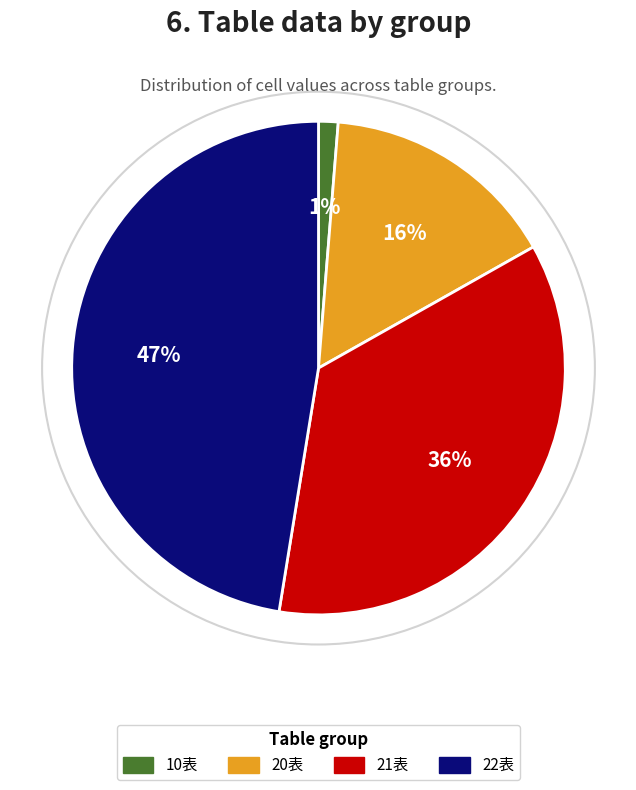

How many slices are in this pie chart?

4